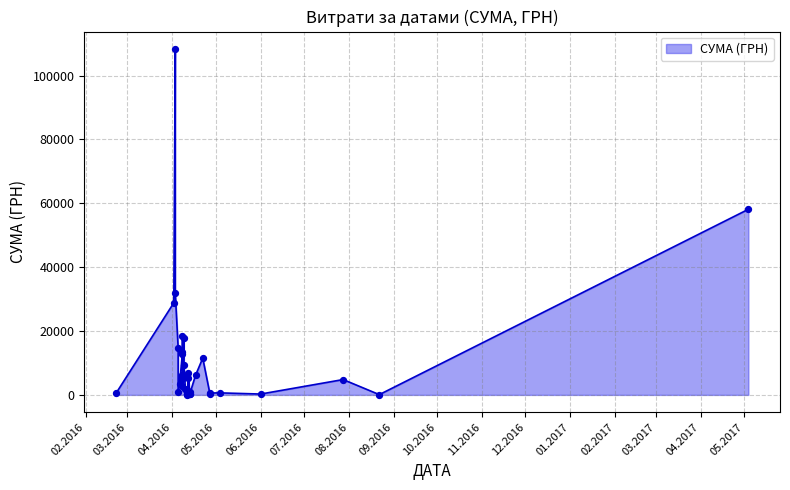

What is the change in value from 22.08.2016 to 27.04.2016?

+509.5